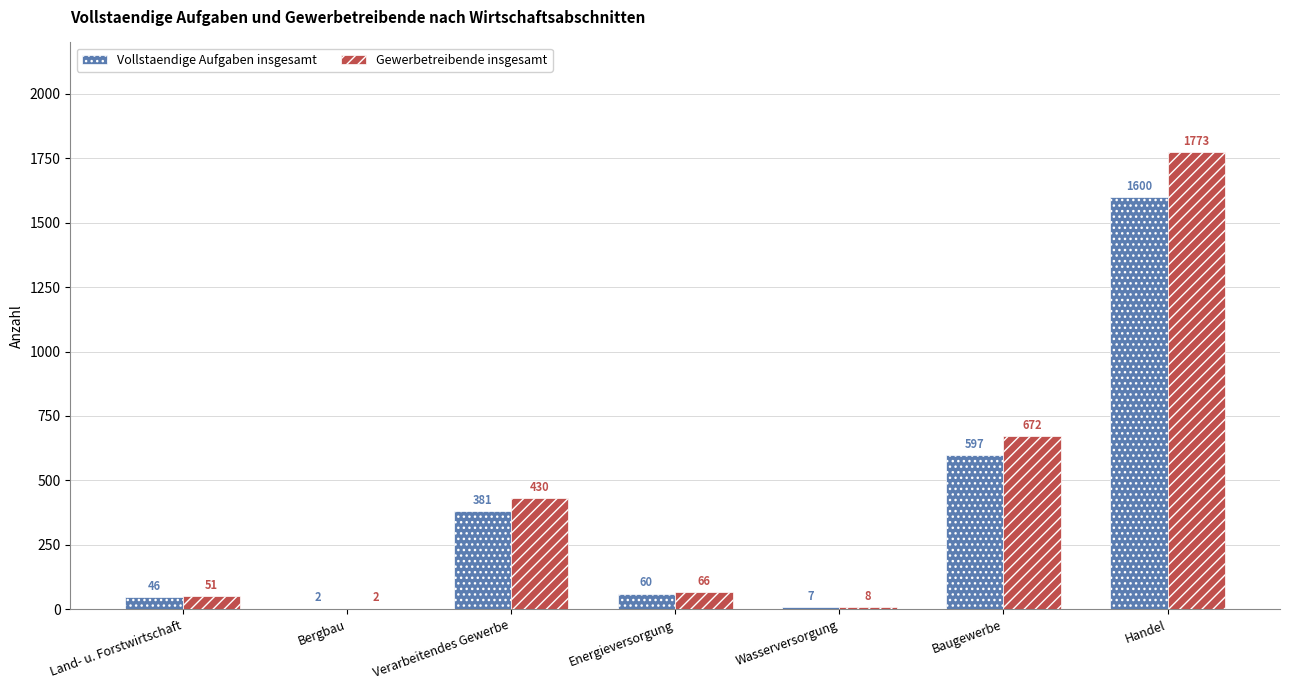

What is the total value across all series at Wasserversorgung?

15